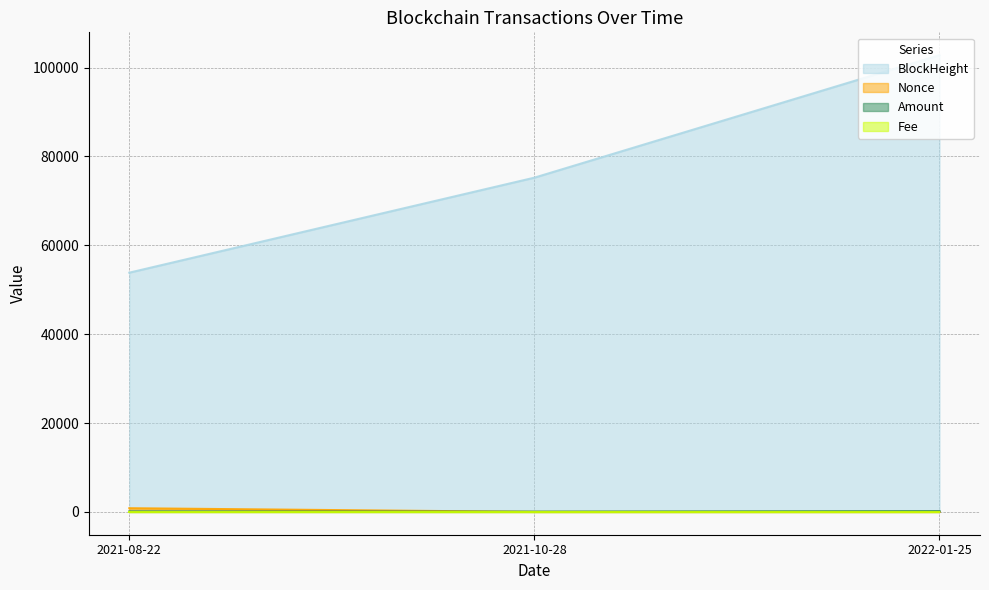

At which label does BlockHeight reach its minimum?

2021-08-22